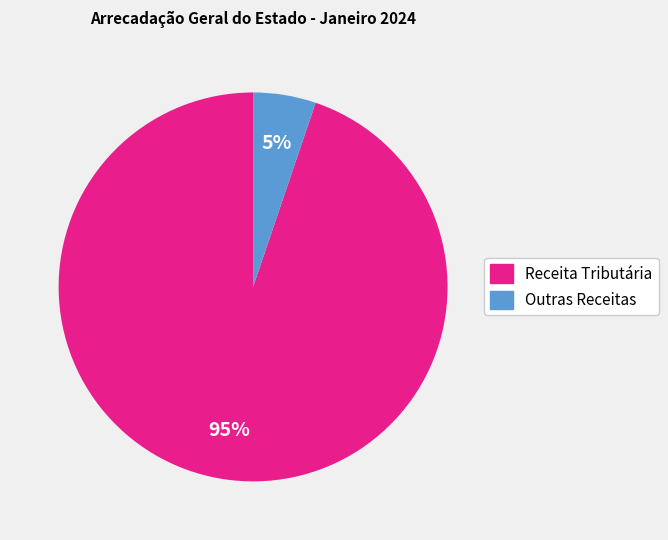

Which category has the smallest portion of the pie?

Outras Receitas